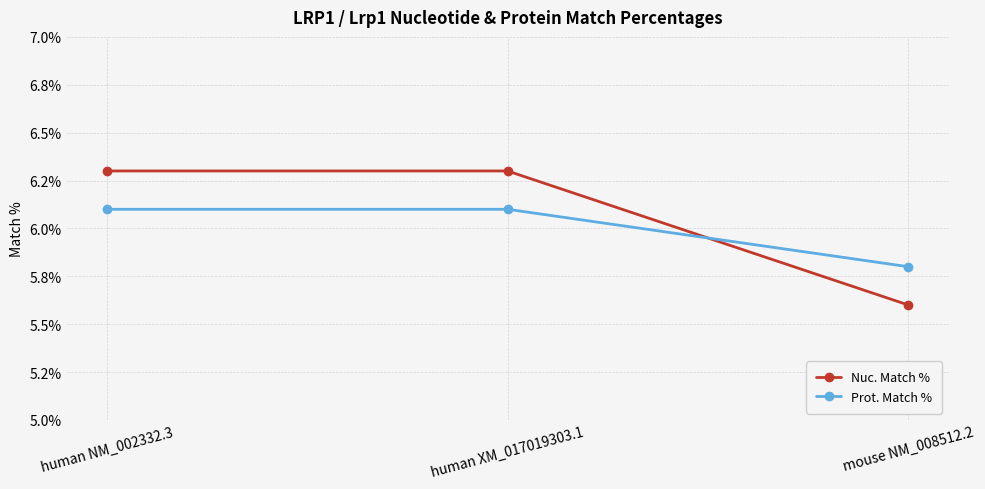

What is the sum of the Prot. Match % values at mouse NM_008512.2 and human NM_002332.3?

11.9